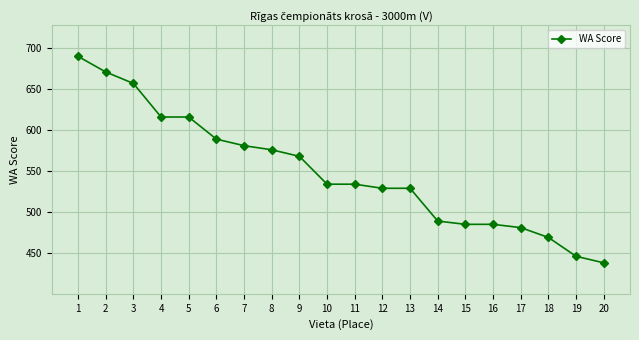

What is the minimum value shown in the chart?

438